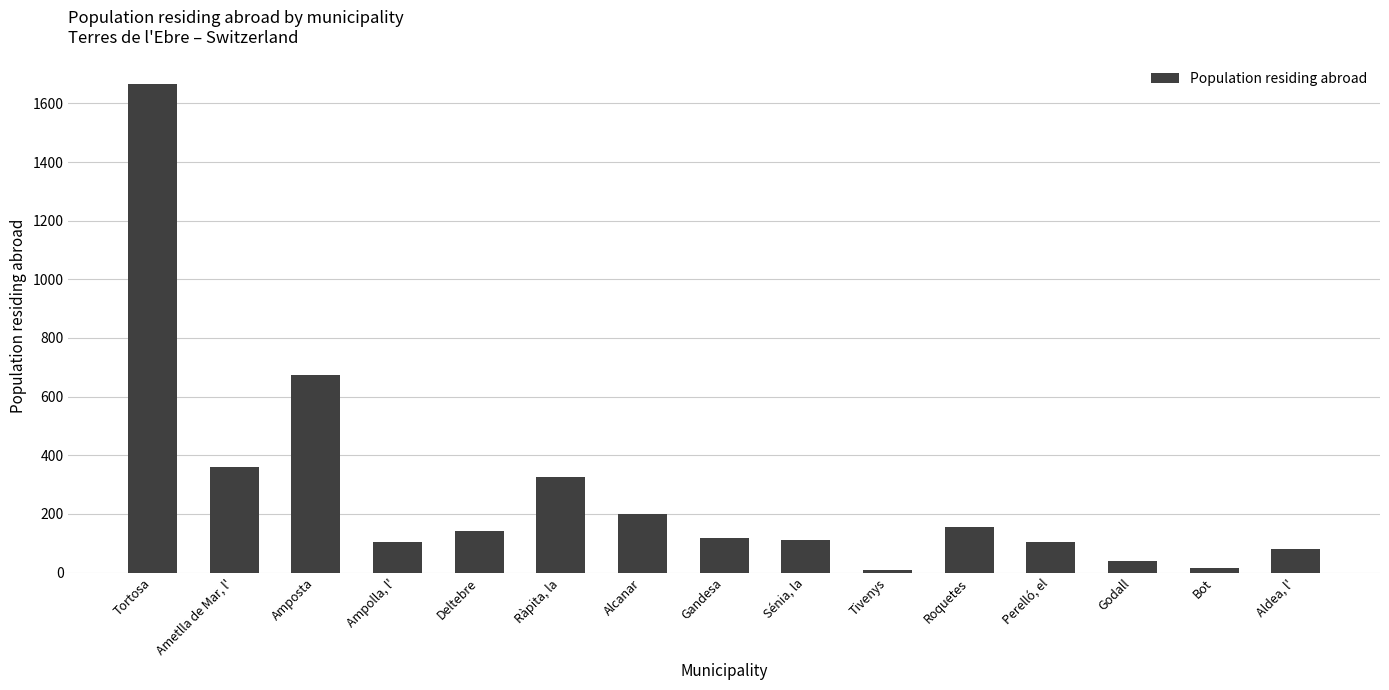

What is the average value?

273